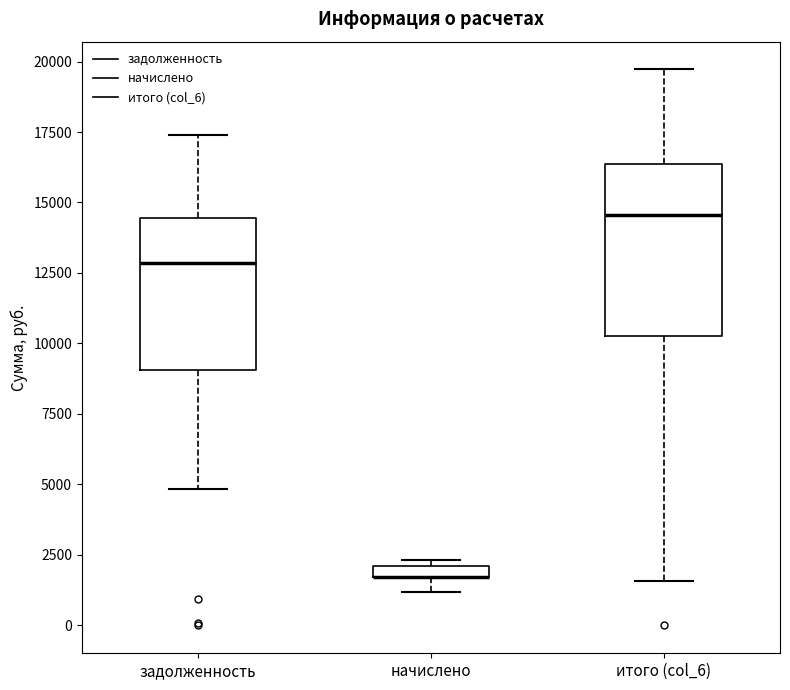

Comparing the boxes themselves (not the whiskers), which one is the tallest?

итого (col_6)